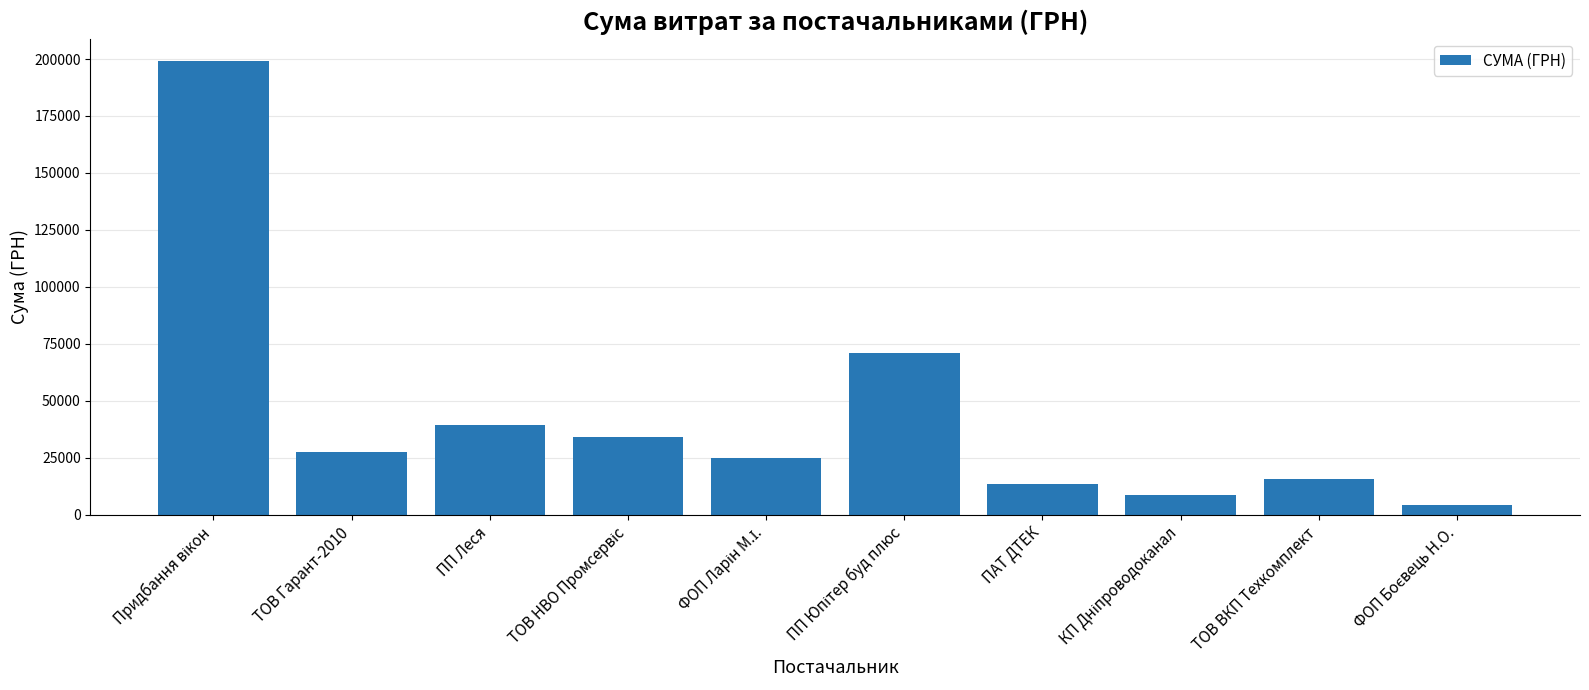

What is the value of the 8th bar from the left?

8815.7